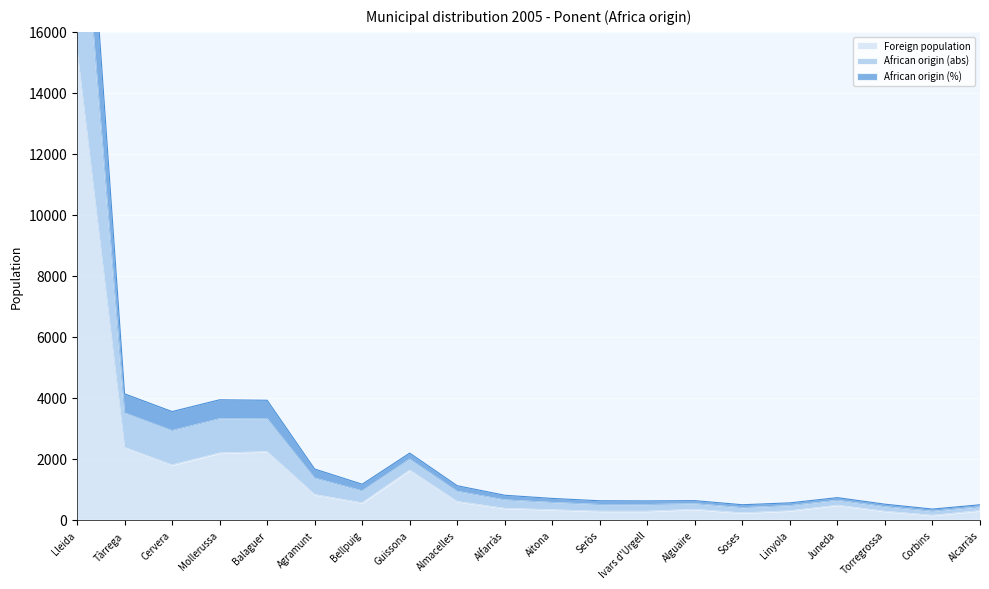

The Foreign population series shows 1796 at Cervera. True or false?

True